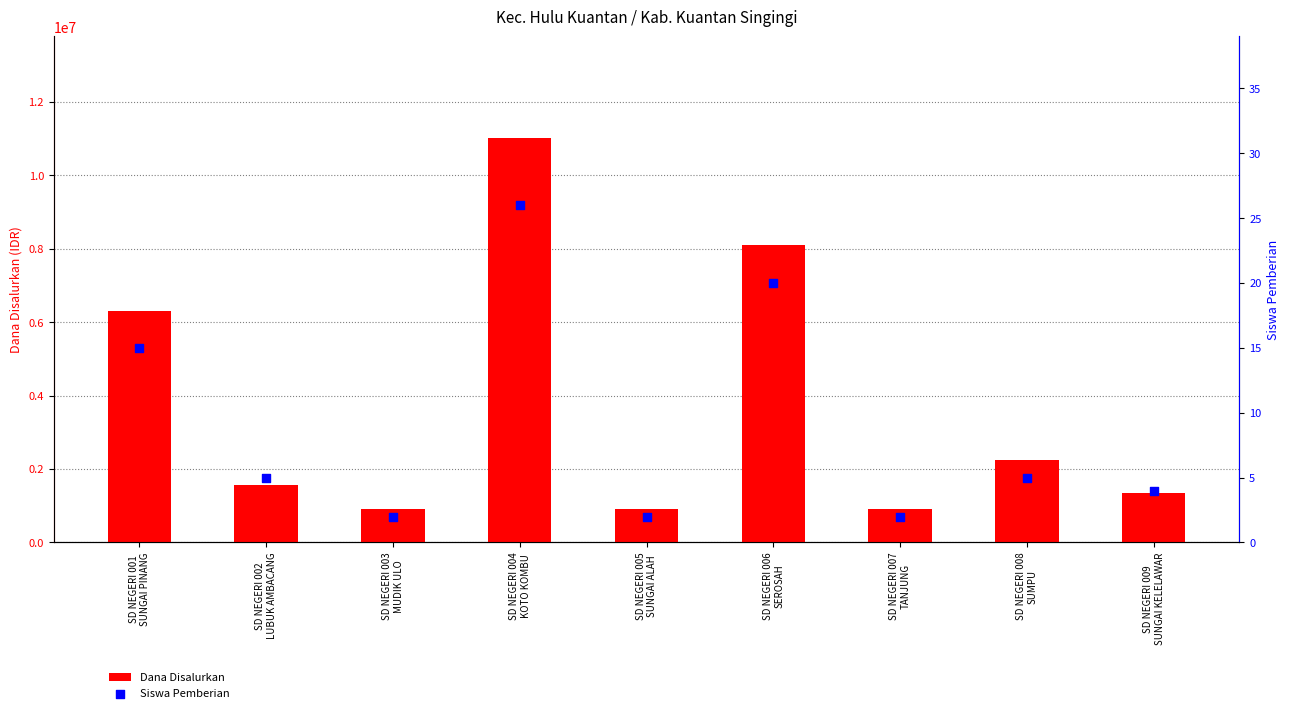

Is the value of Dana Disalurkan at SD NEGERI 004
KOTO KOMBU greater than the value of Siswa Pemberian at SD NEGERI 009
SUNGAI KELELAWAR?

Yes